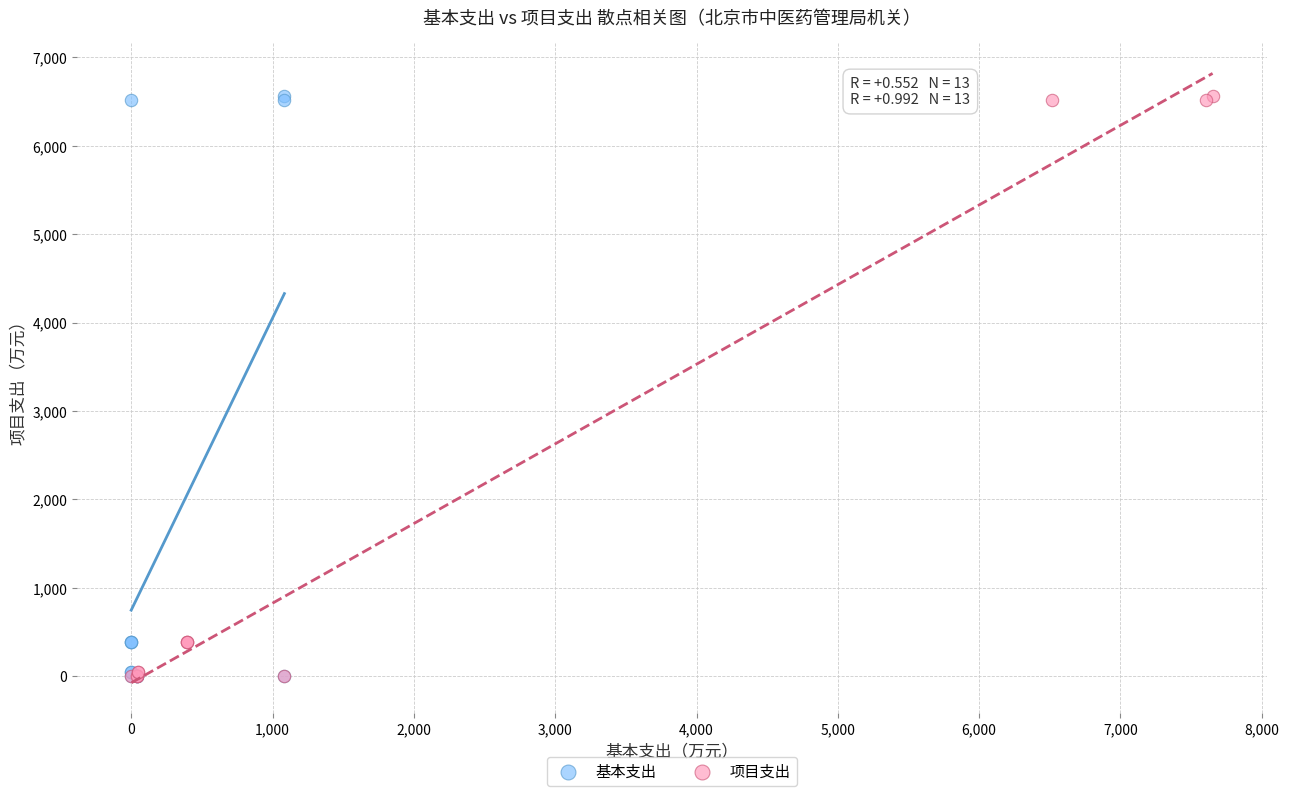

What are all the series names shown in the legend?

基本支出, 项目支出